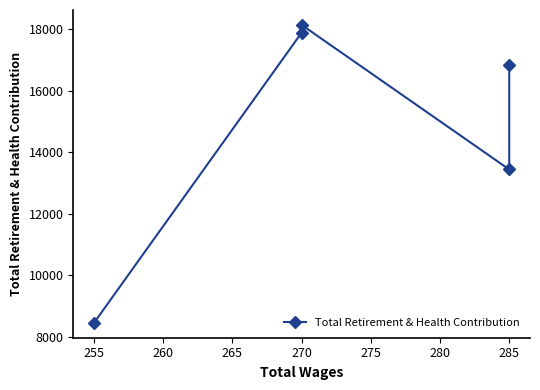

Does the chart have visible grid lines?

No